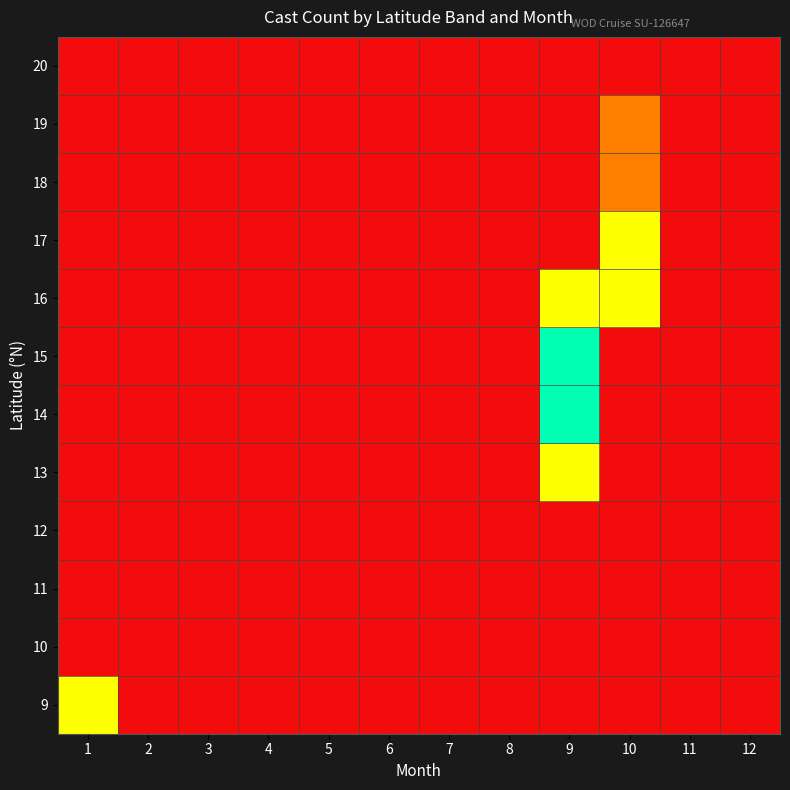

What is the greatest value displayed?

6